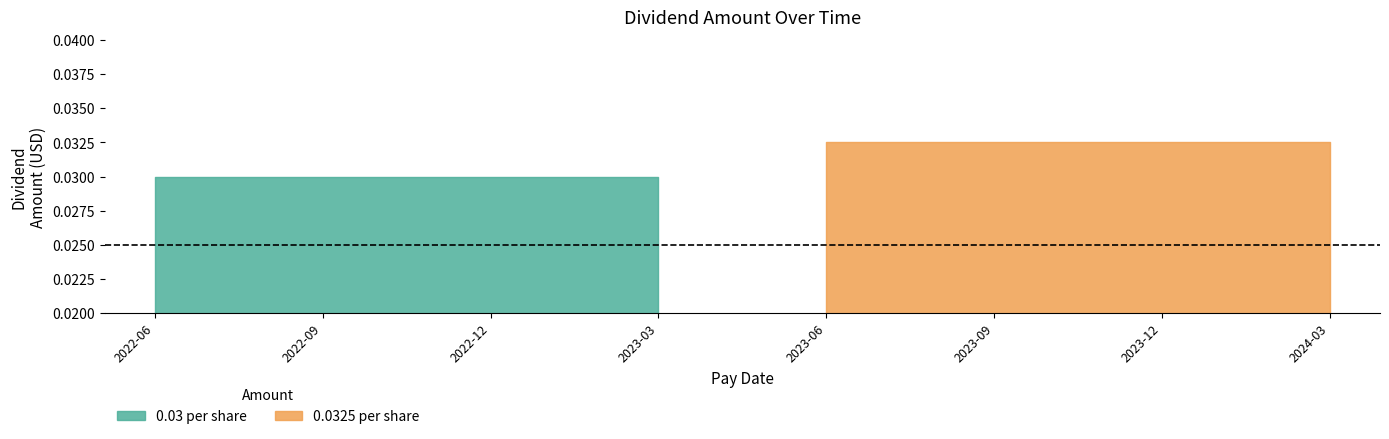

Which label corresponds to the smallest value in the chart?

2022-06-20